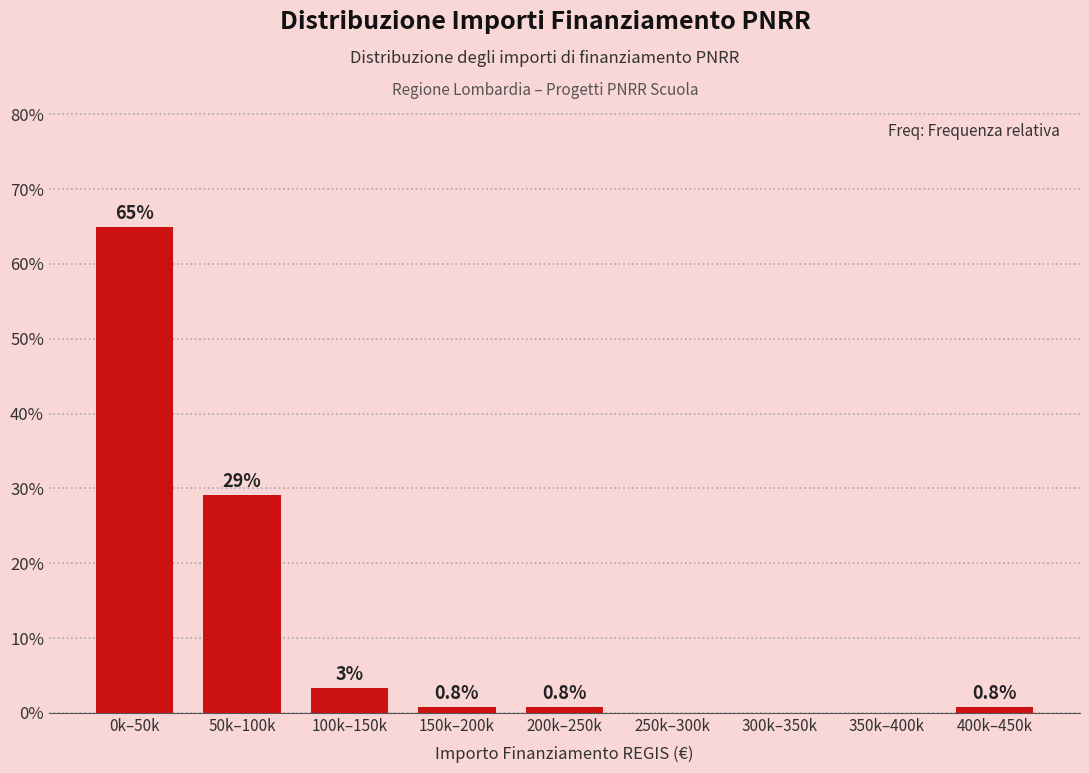

What is the greatest value displayed?

65.0